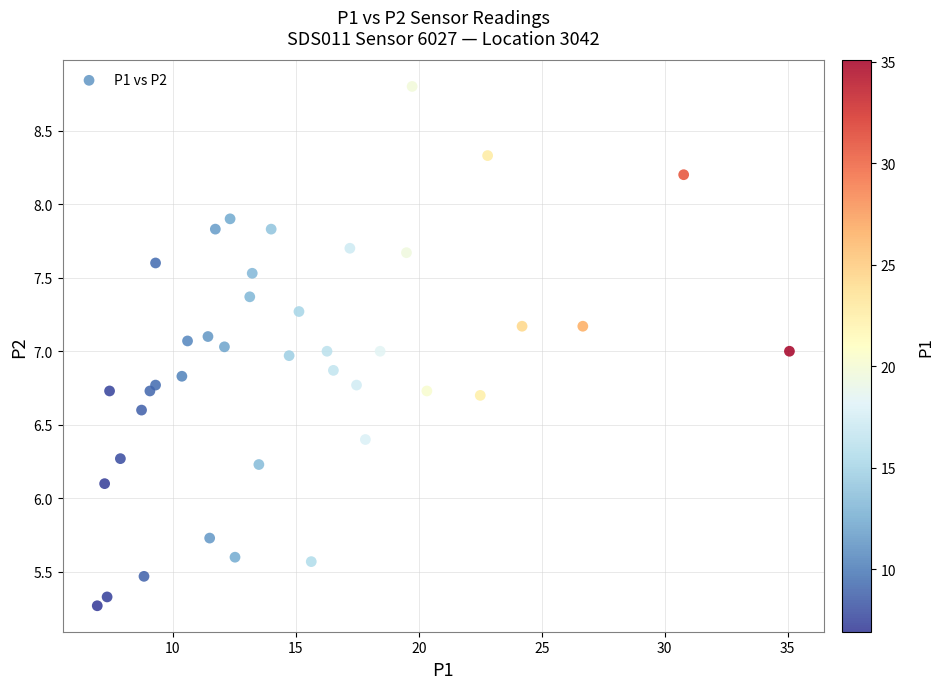

What is the range of Y values (max minus min)?

3.5